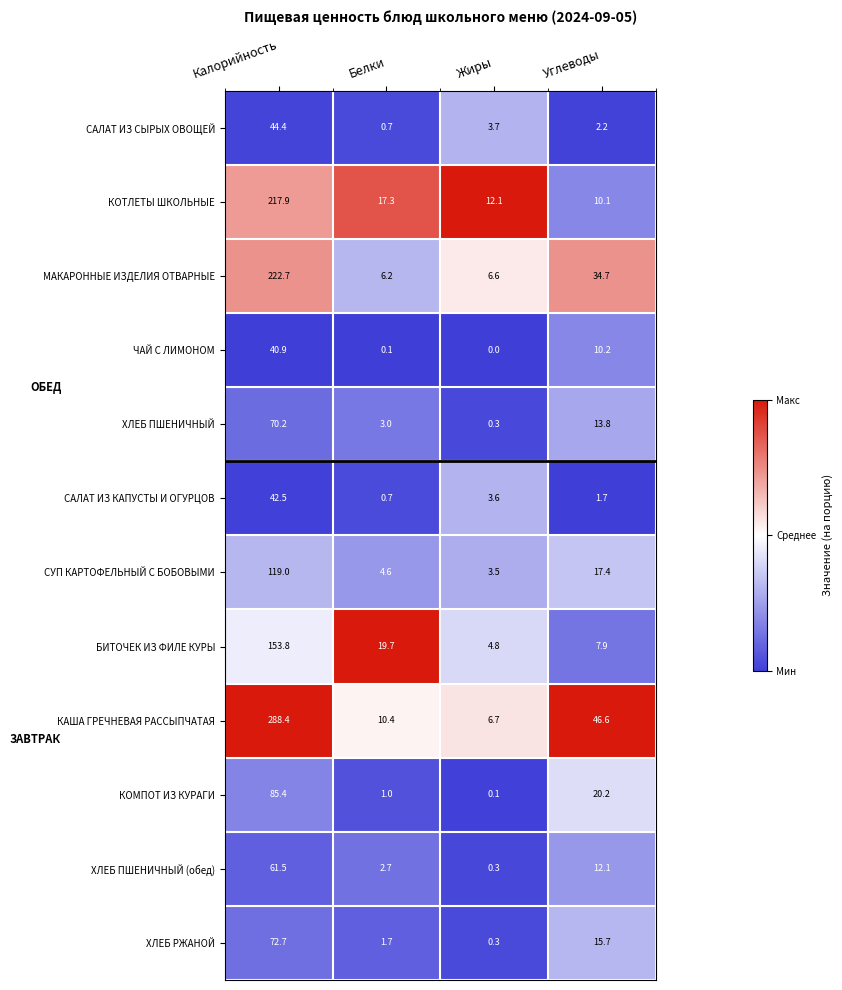

Is it true that СУП КАРТОФЕЛЬНЫЙ С БОБОВЫМИ equals 3.5 at Жиры?

True